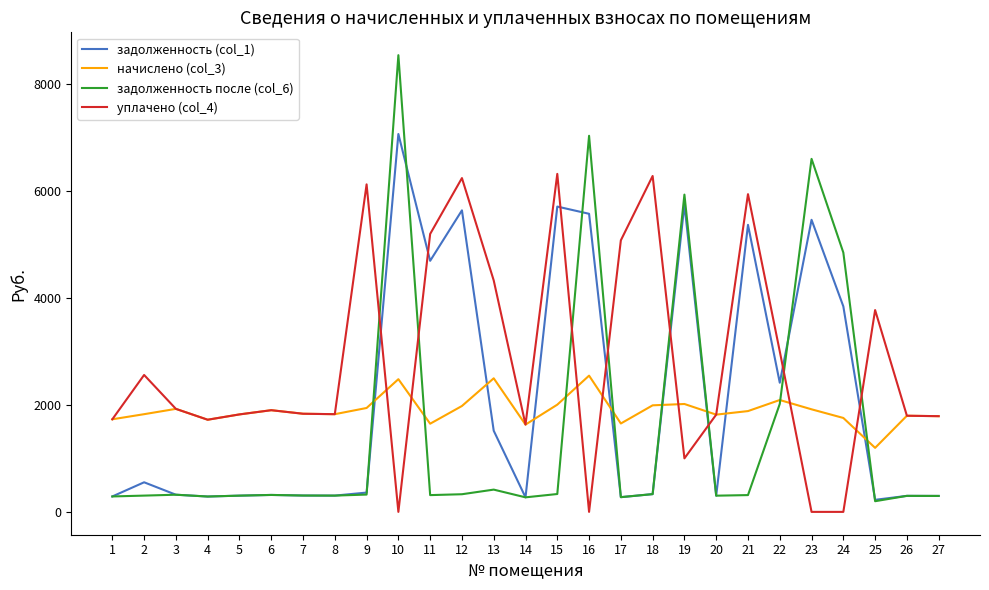

True or false: задолженность после (col_6) and уплачено (col_4) intersect in this chart.

True